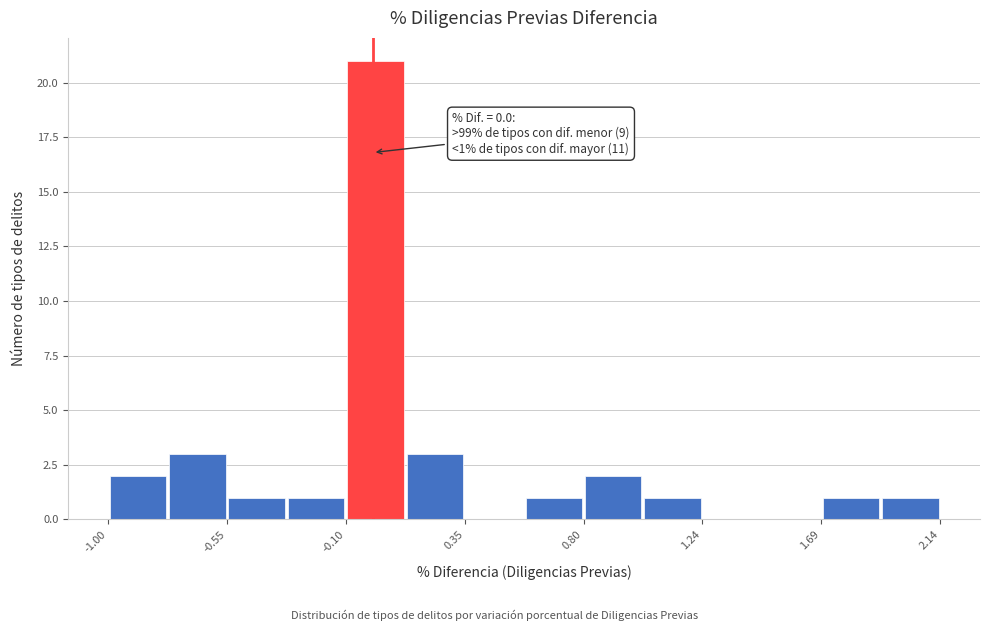

Over which range of the x-axis is the bar tallest?

-0.10 to 0.10